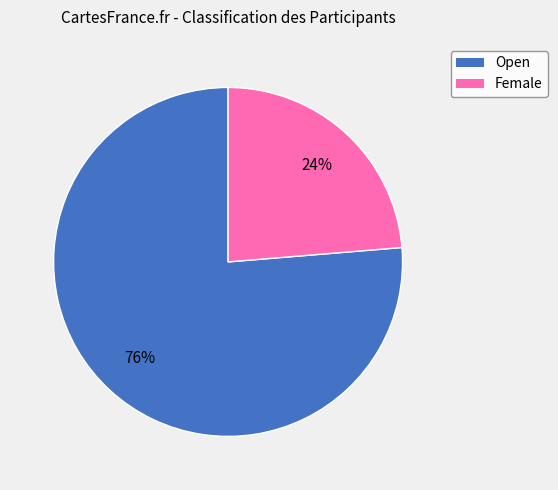

What is the smallest slice in the pie chart?

Female